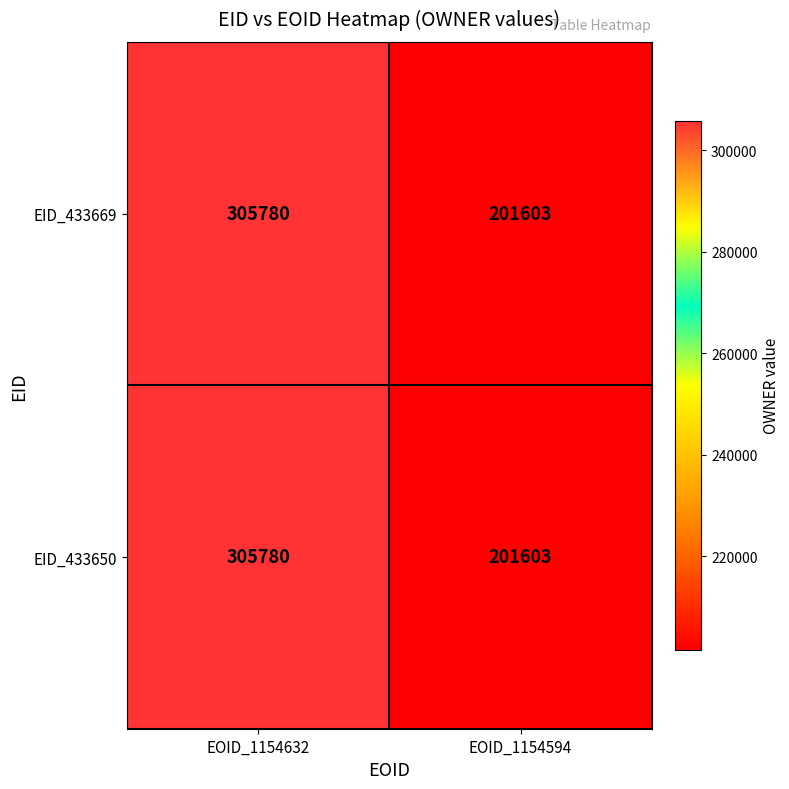

List the labels in order of EID_433650 value, largest first.

EOID_1154632, EOID_1154594